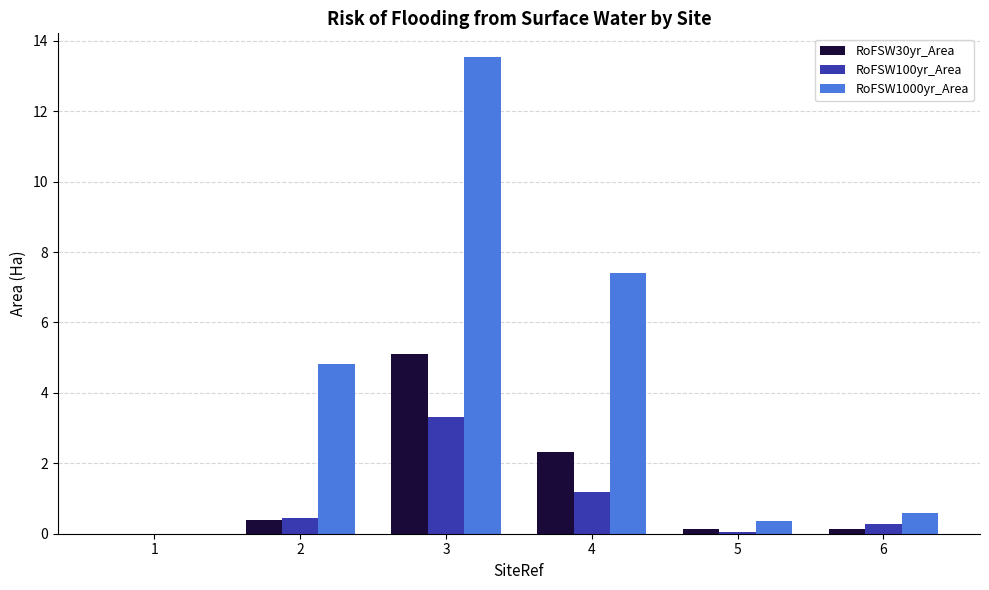

What is the sum of all RoFSW1000yr_Area values?

26.7